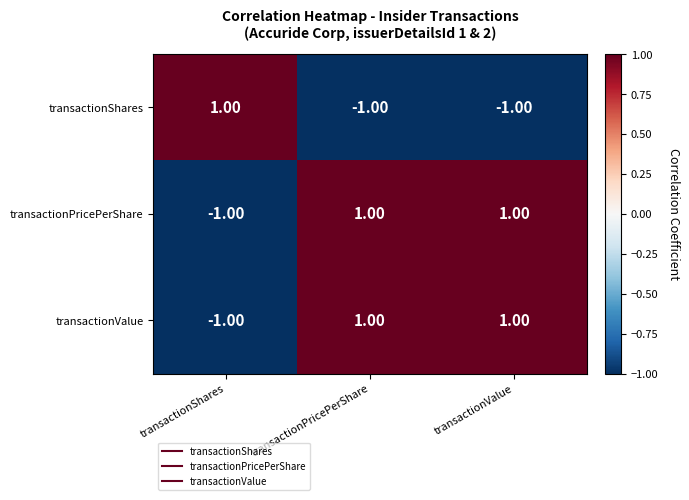

At how many categories does at least one series exceed 0?

3